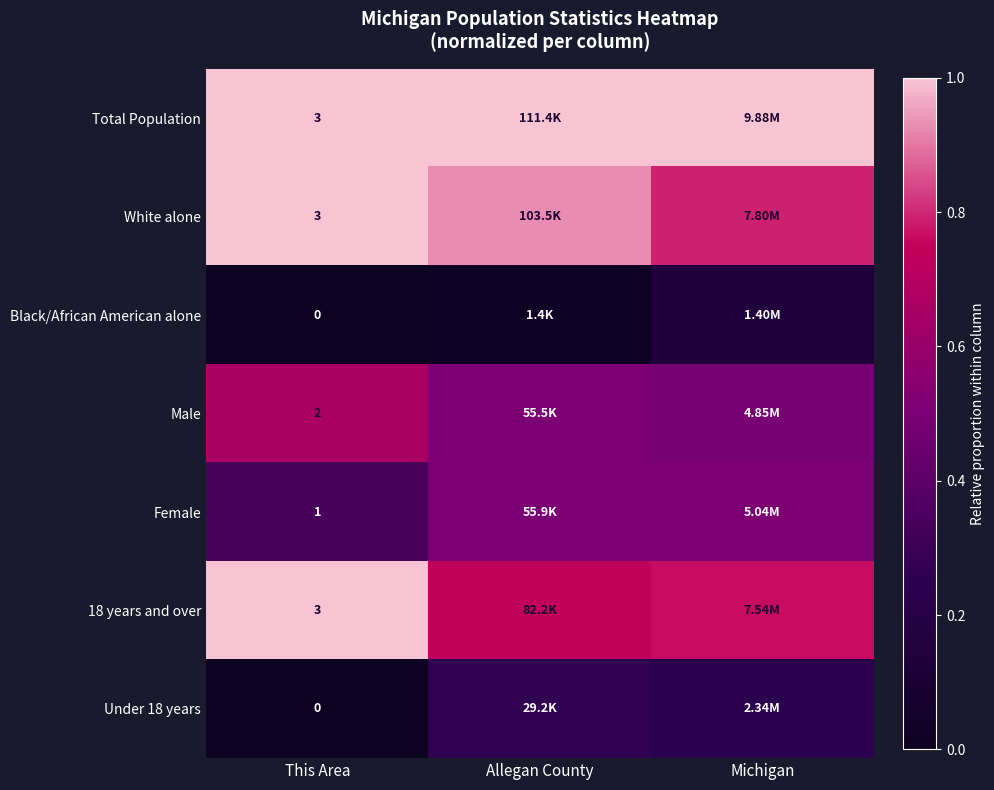

List the labels in order of 18 years and over value, largest first.

This Area, Michigan, Allegan County